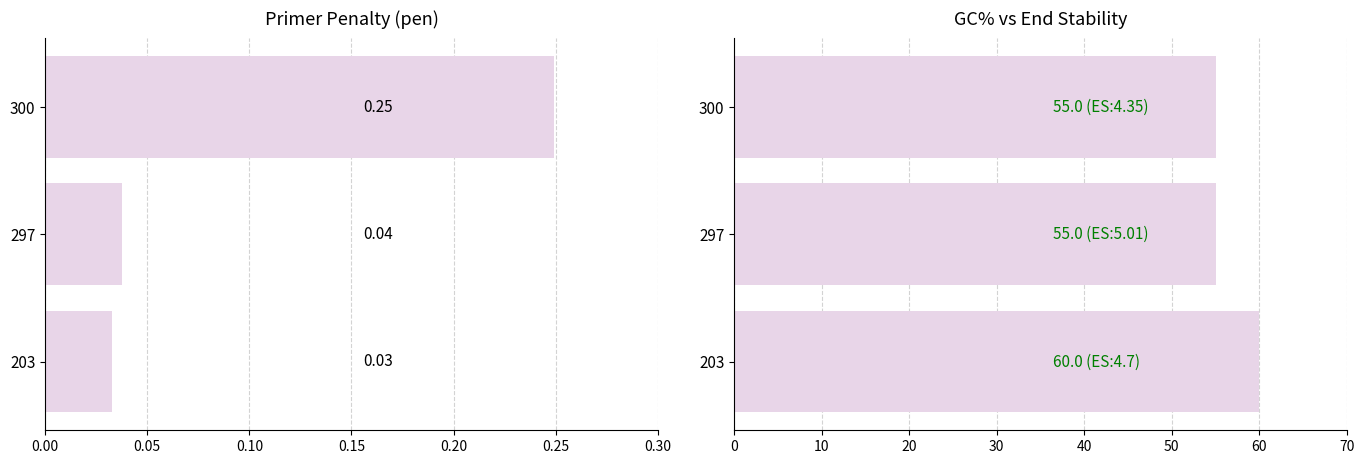

What is the value of the PRIMER_LEFT_0_GC_PERCENT bar at the 1st from the left?

60.0